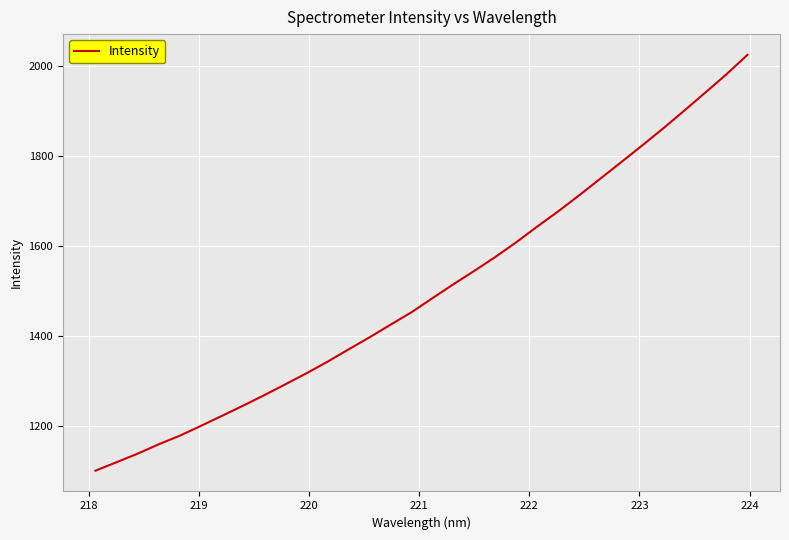

What is the difference between the maximum and minimum values?

923.0